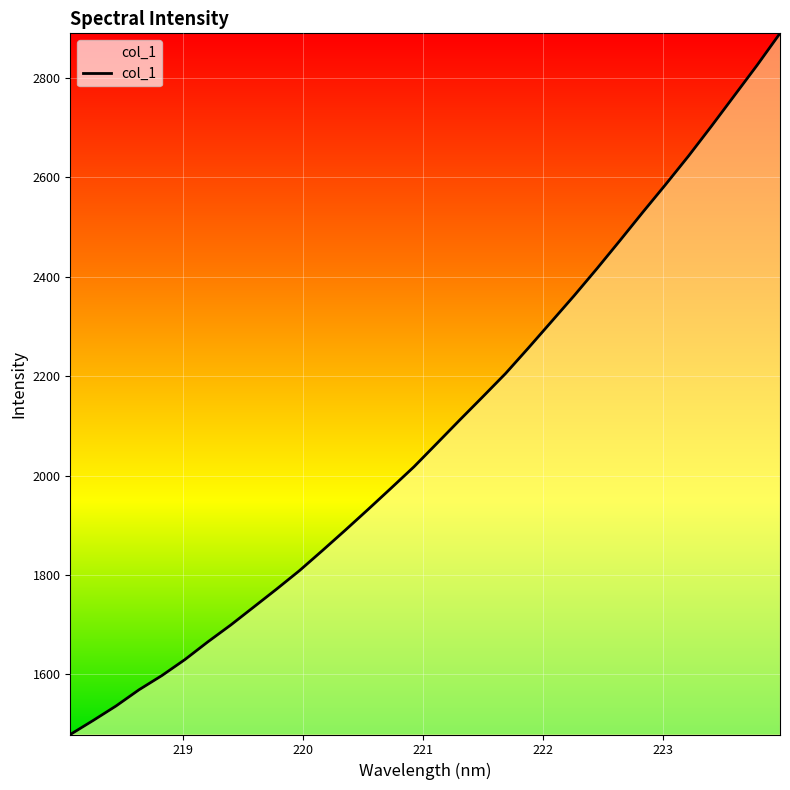

What is the minimum value shown in the chart?

1479.2